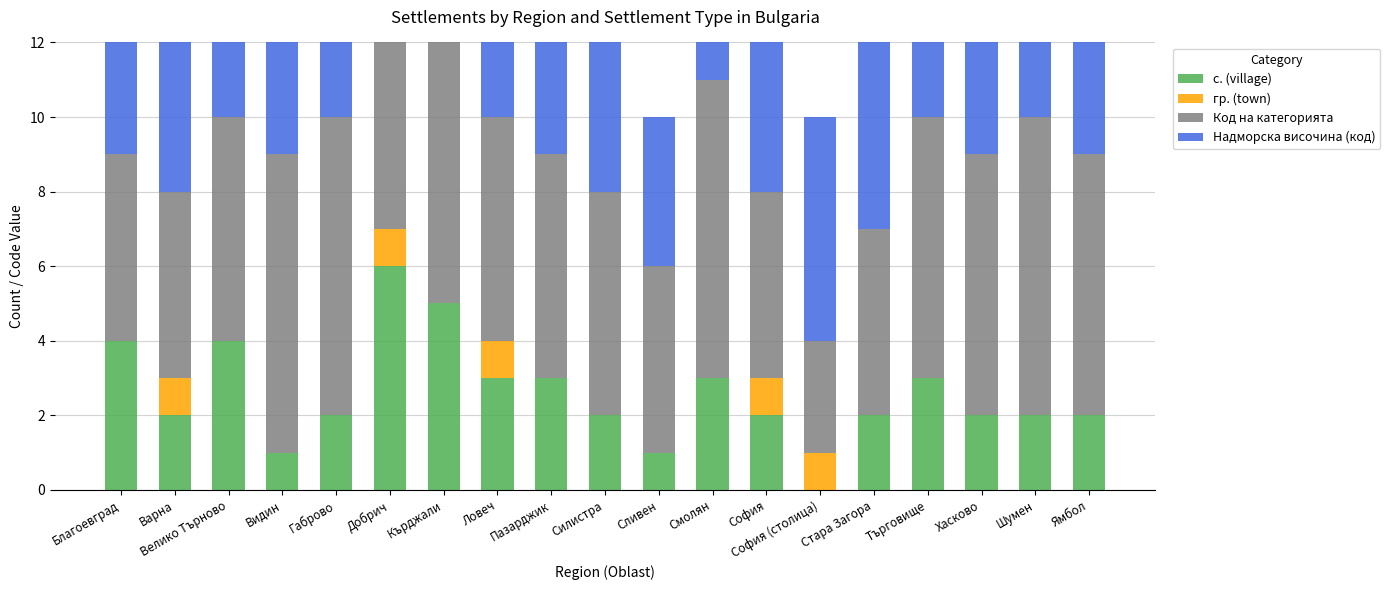

Reading left to right, extract all data points from this chart.

с. (village): 4	2	4	1	2	6	5	3	3	2	1	3	2	0	2	3	2	2	2
гр. (town): 0	1	0	0	0	1	0	1	0	0	0	0	1	1	0	0	0	0	0
Код на категорията: 5	5	6	8	8	8	7	6	6	6	5	8	5	3	5	7	7	8	7
Надморска височина (код): 6	4	3	4	6	3	5	4	4	4	4	7	6	6	5	4	4	4	3